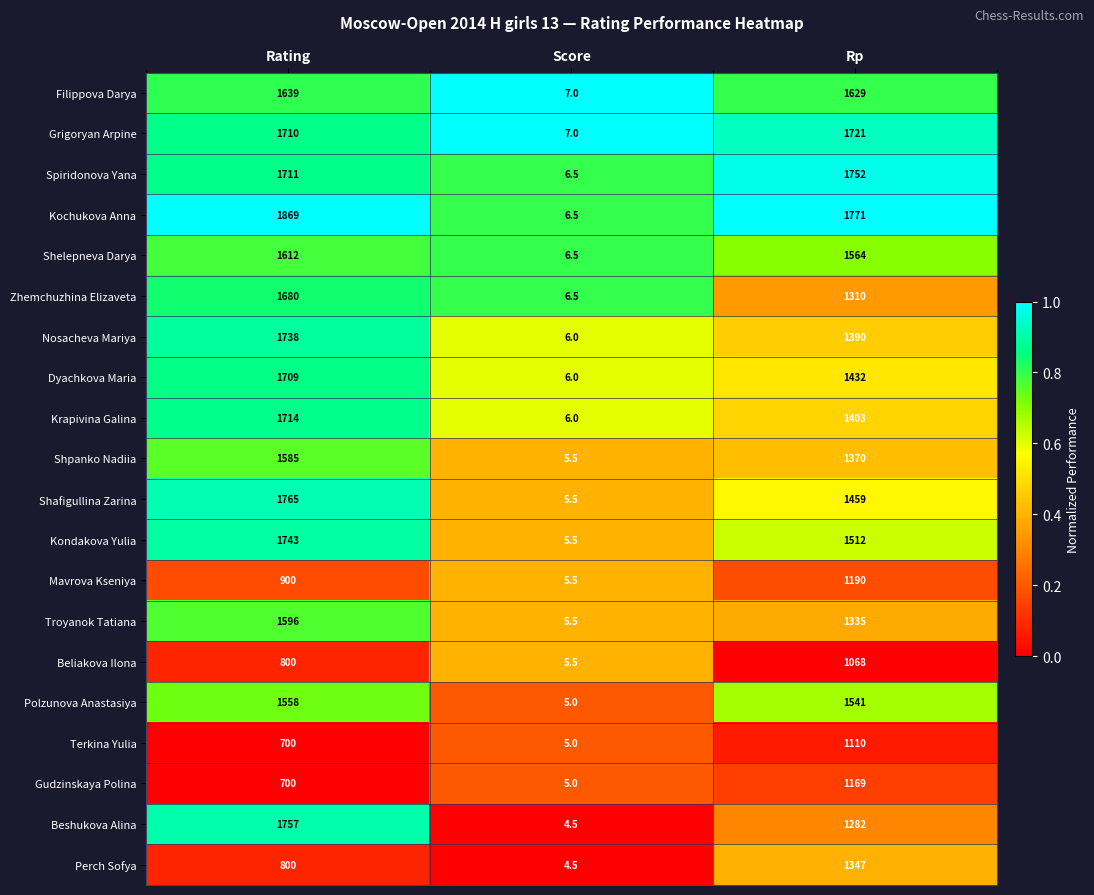

What is the difference between the second highest and minimum values in the Shelepneva Darya series?

1557.5